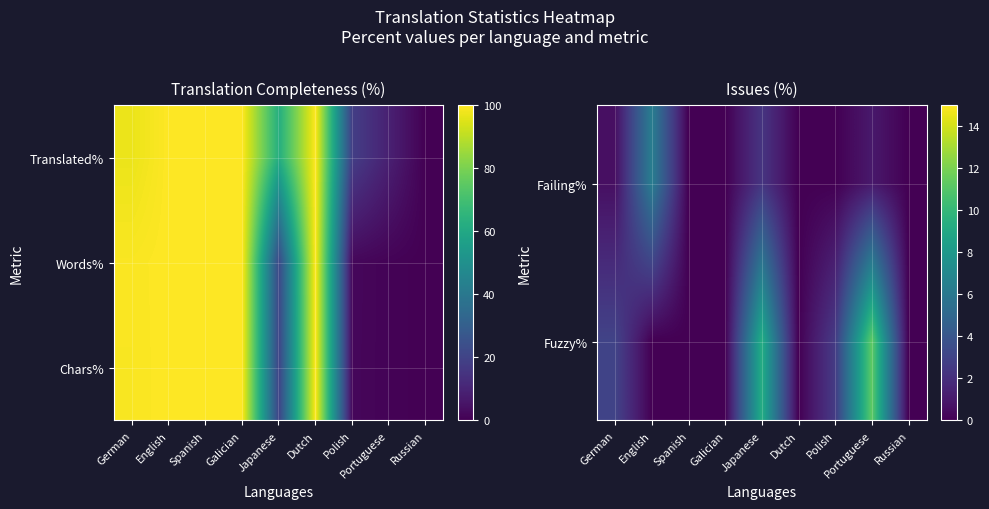

At which category is the sum across all series the highest?

English